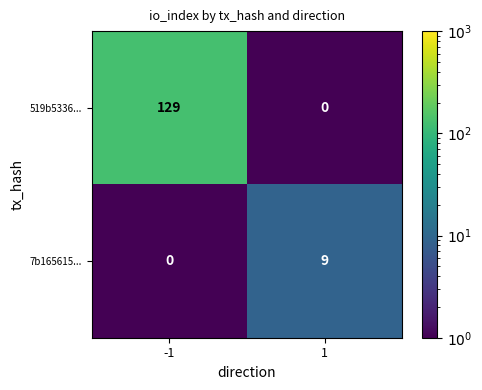

At how many categories does at least one series exceed 39?

1